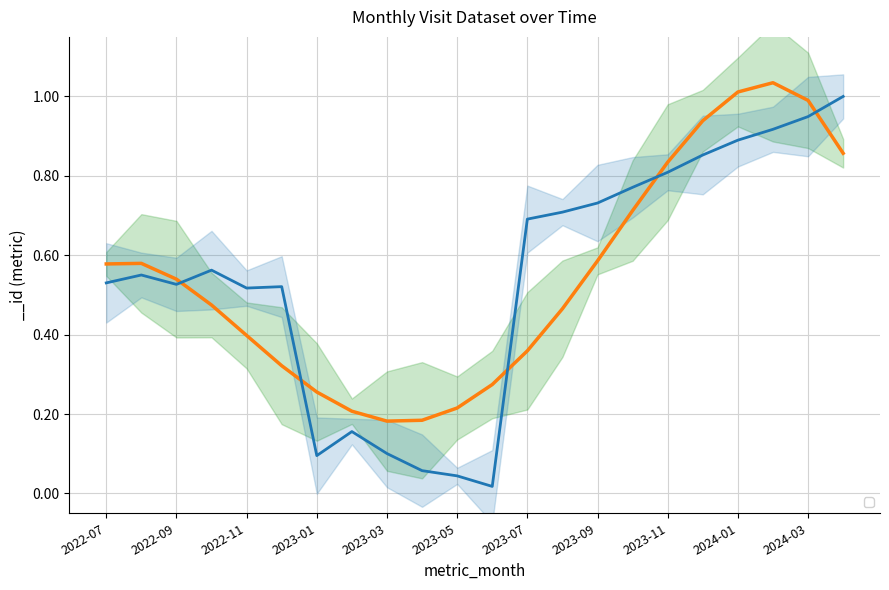

The value at 2023-01 is 0.1. True or false?

False